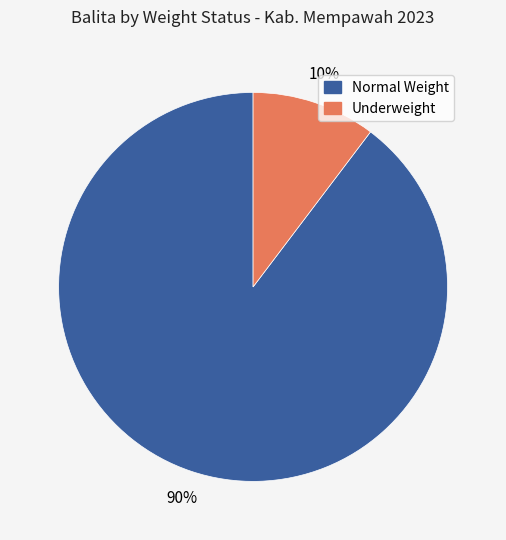

Does any single category account for the majority?

Yes